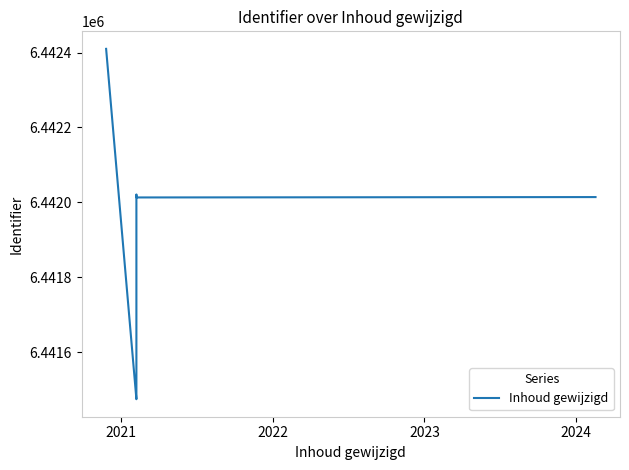

What is the greatest value displayed?

6442410